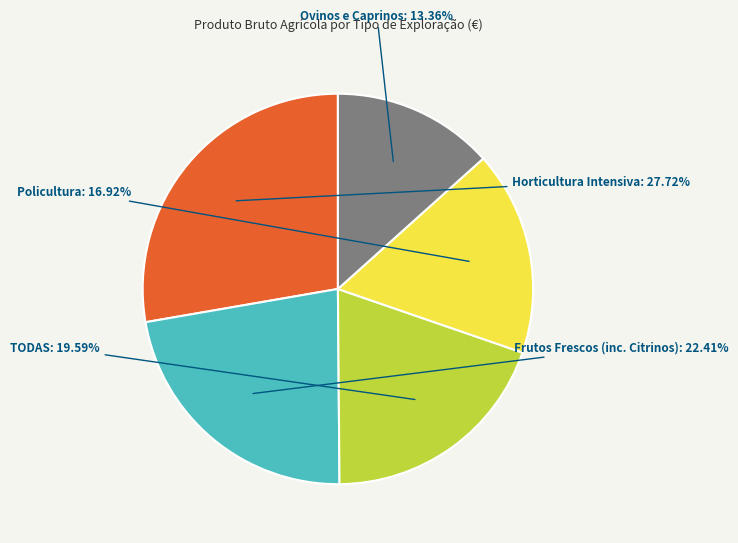

What is the ratio of the value at Policultura to the value at Ovinos e Caprinos?

1.3